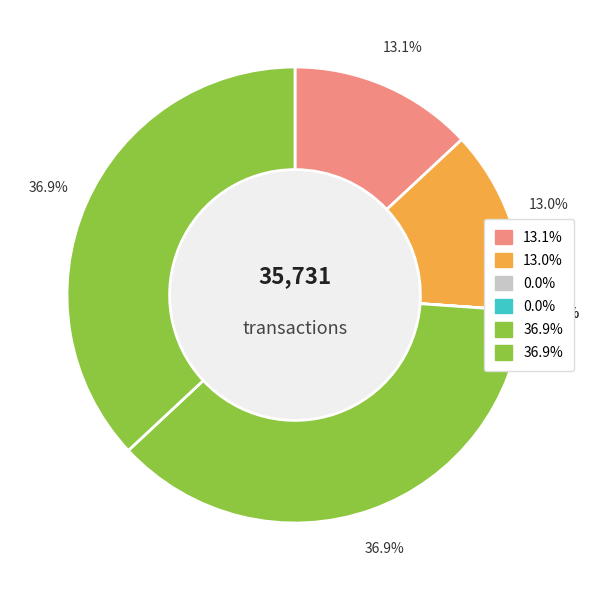

What percentage is NOT represented by 234849?

63.1%